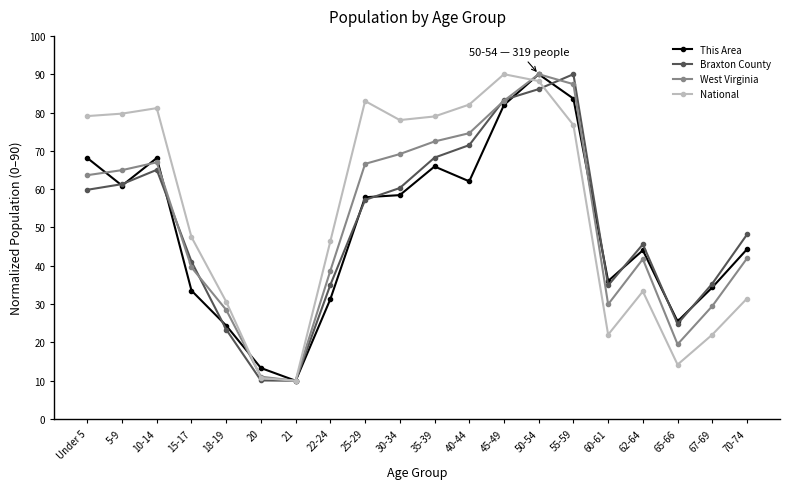

What is the sum of all This Area values?

993.9